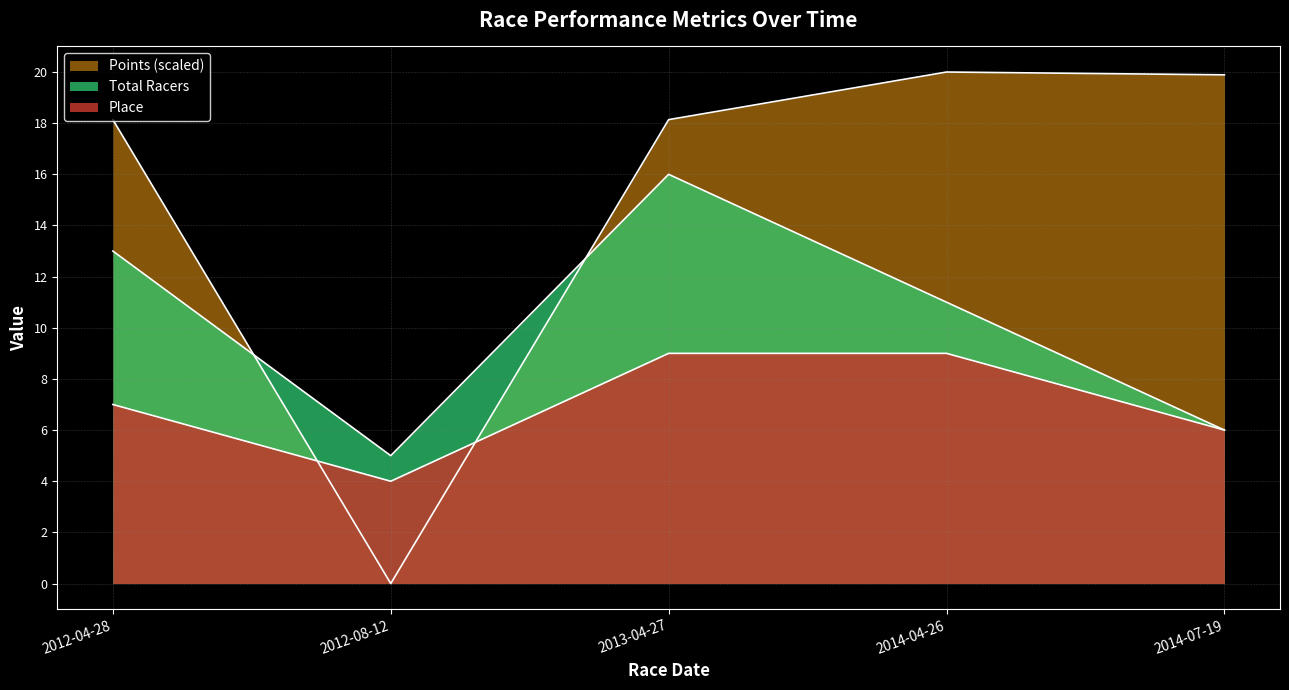

True or false: Total Racers and Points cross at least once.

True